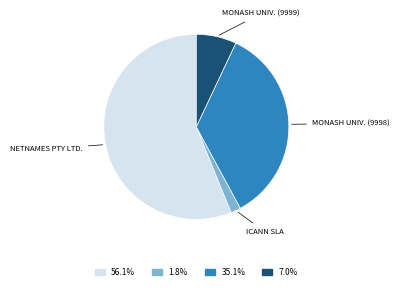

Rank the categories by value from lowest to highest.

ICANN SLA, MONASH UNIV. (9999), MONASH UNIV. (9998), NETNAMES PTY LTD.